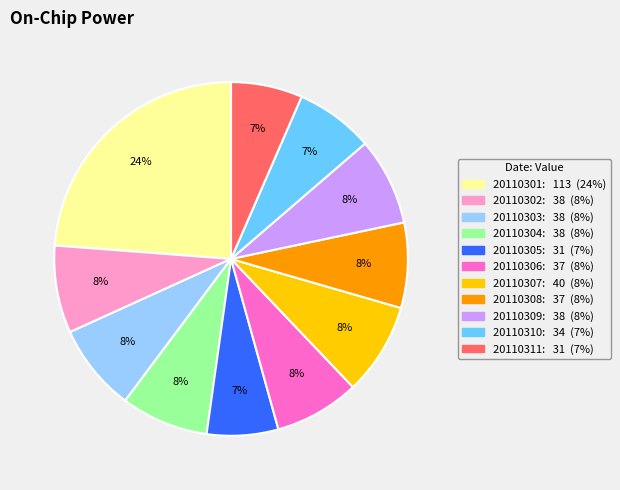

Is 20110308 the majority of the pie?

No